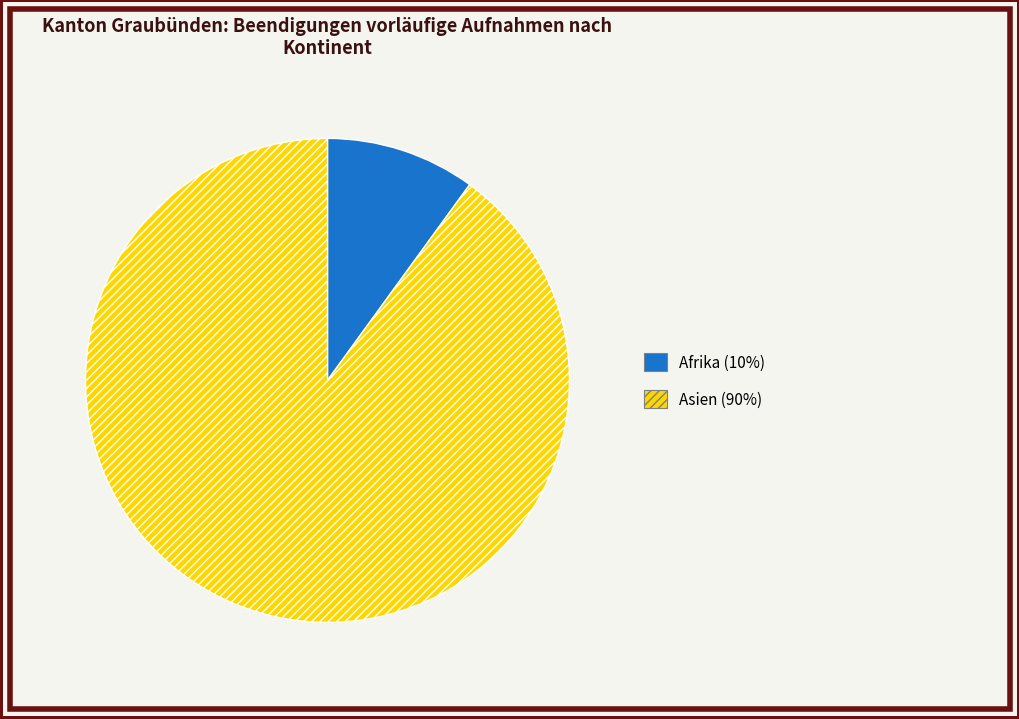

Is there a majority slice in this chart?

Yes